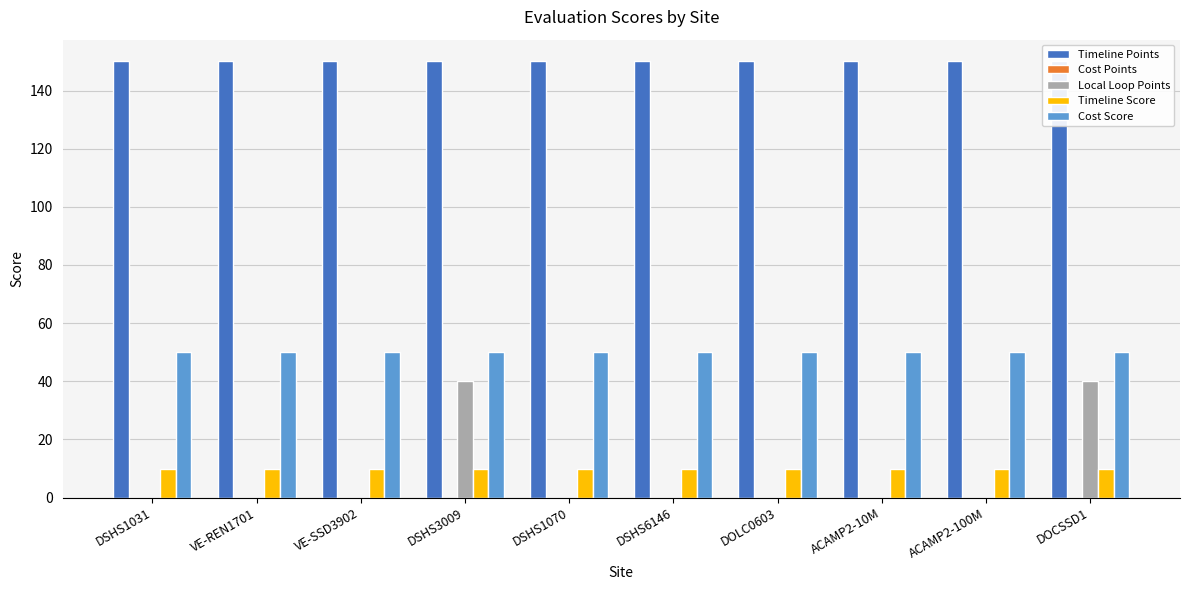

What is the maximum value shown in the chart?

150